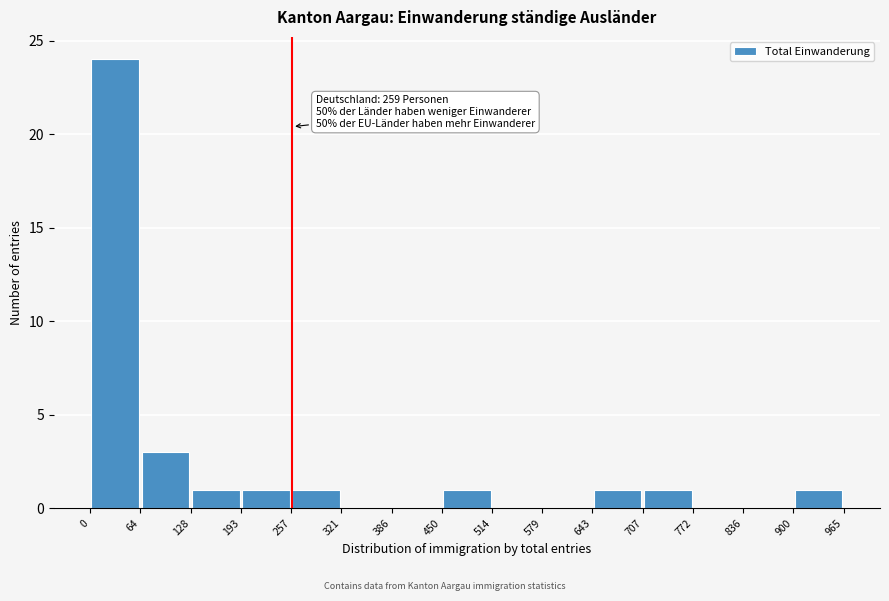

Which range on the x-axis has the tallest bar?

0 to 64